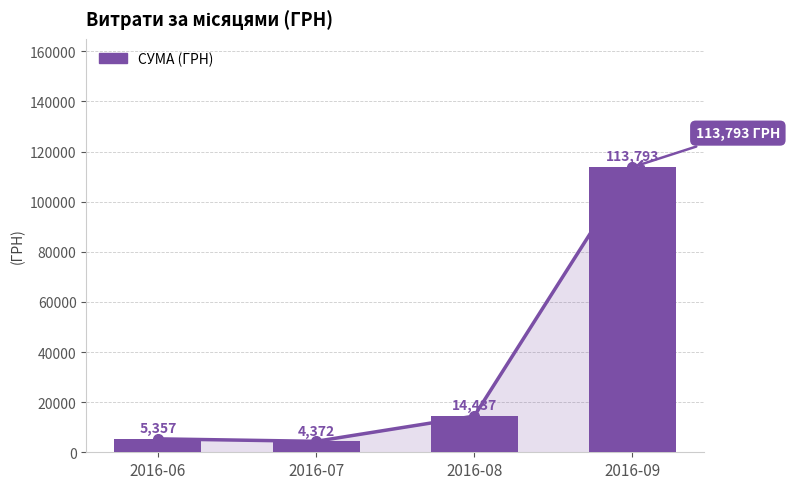

What is the smallest value displayed?

4372.0